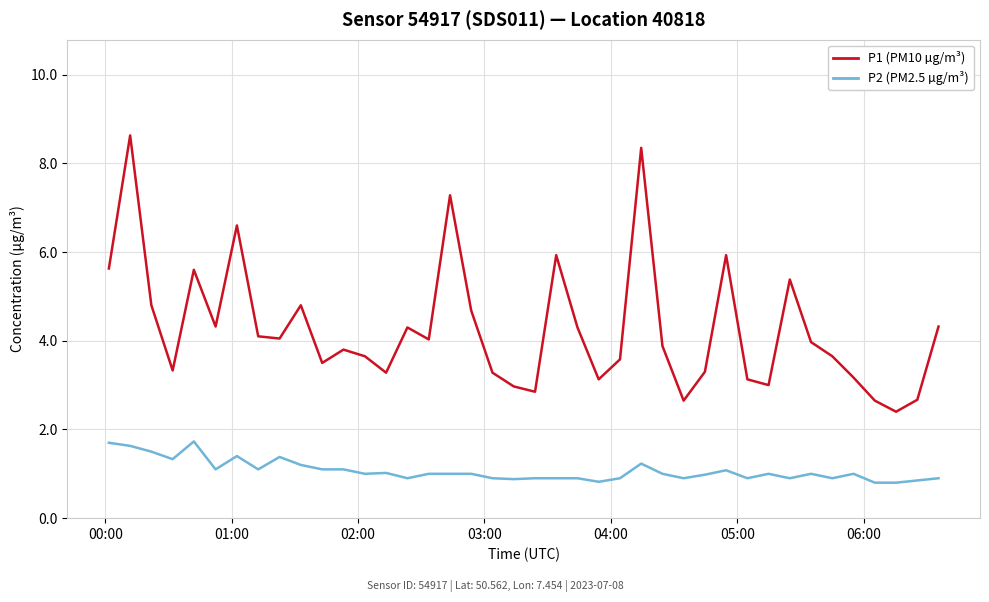

What is the difference between the maximum and minimum values in the P2 (PM2.5 µg/m³) series?

0.9